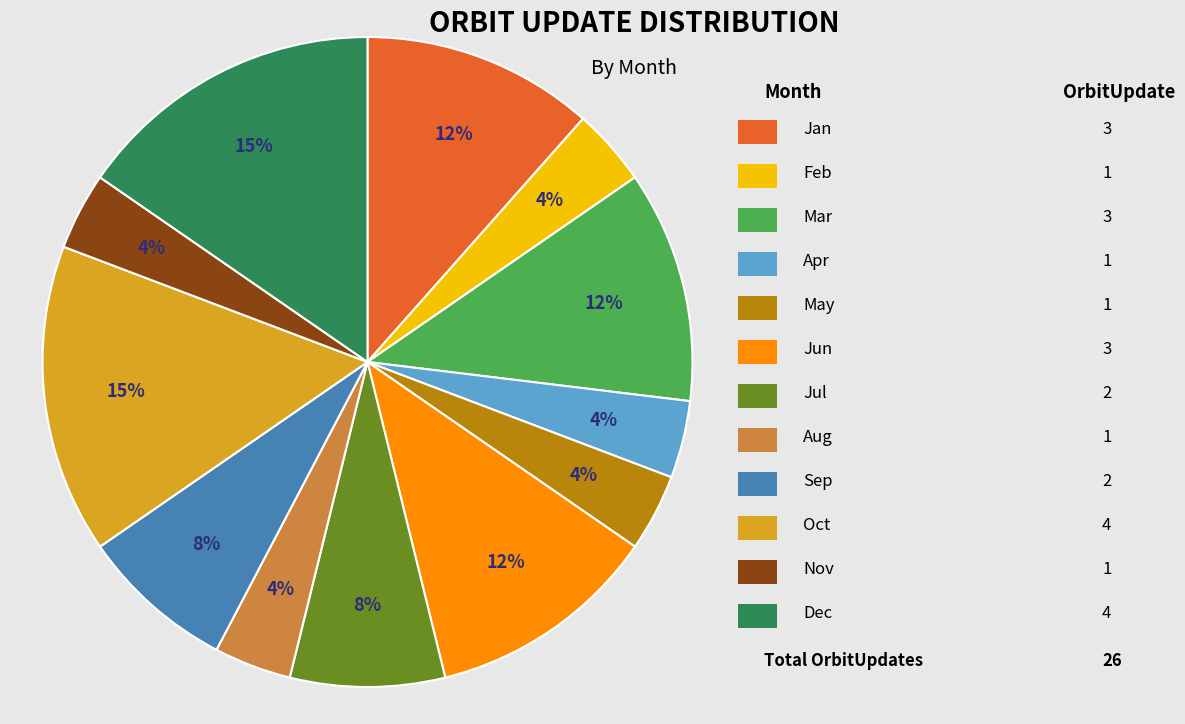

Does any single category account for the majority?

No